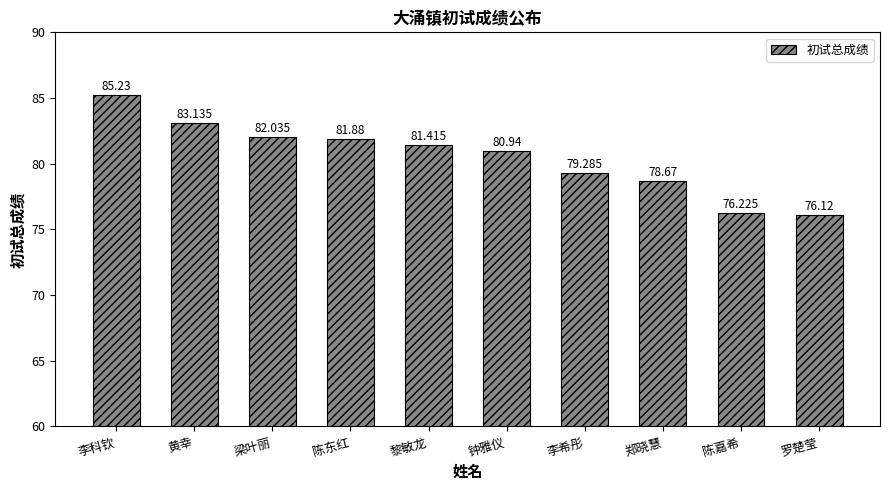

Reading left to right, what are all the values shown in this chart?

李科钦=85.2	黄幸=83.1	梁叶丽=82.0	陈东红=81.9	黎敏龙=81.4	钟雅仪=80.9	李希彤=79.3	郑晓慧=78.7	陈嘉希=76.2	罗楚莹=76.1